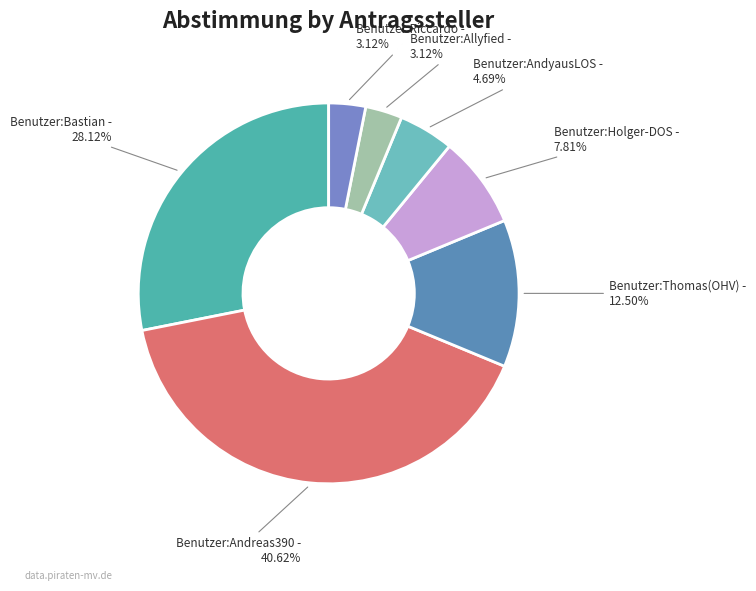

Which slice is the largest?

Benutzer:Andreas390